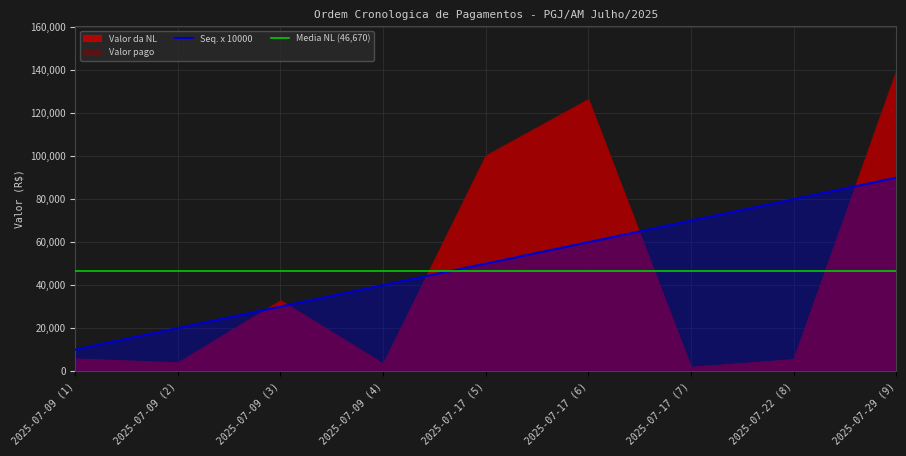

True or false: Ordem (N Seq.) has more than 1 interior local peaks.

False